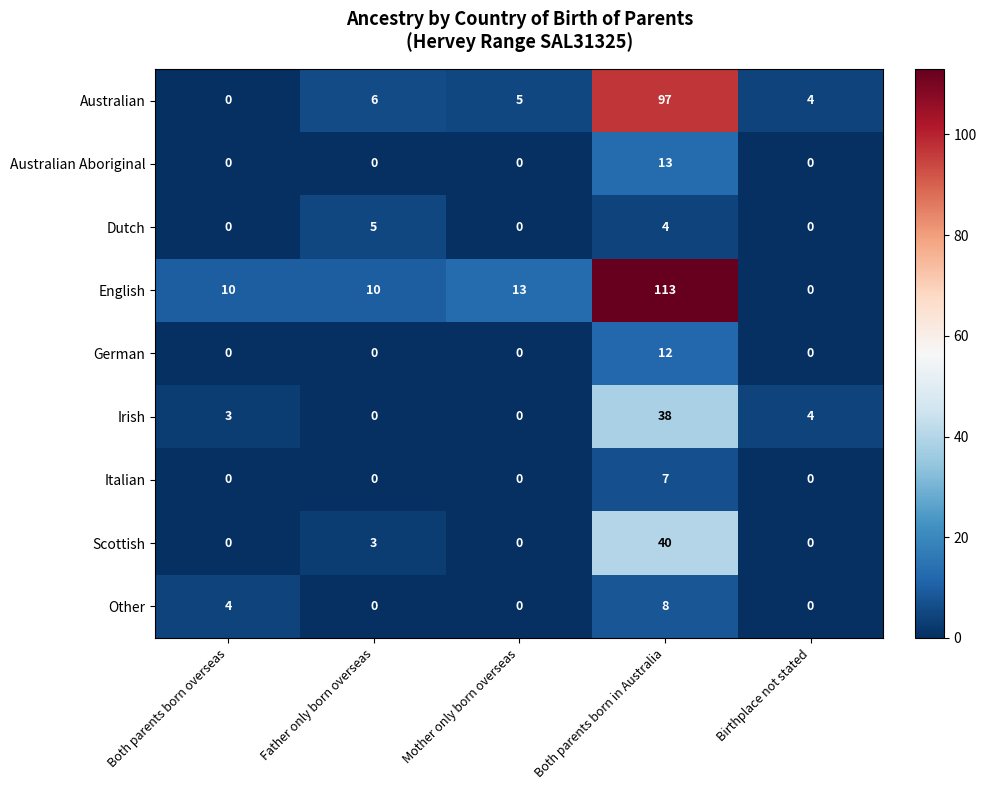

At which category is the sum across all series the highest?

Both parents born in Australia